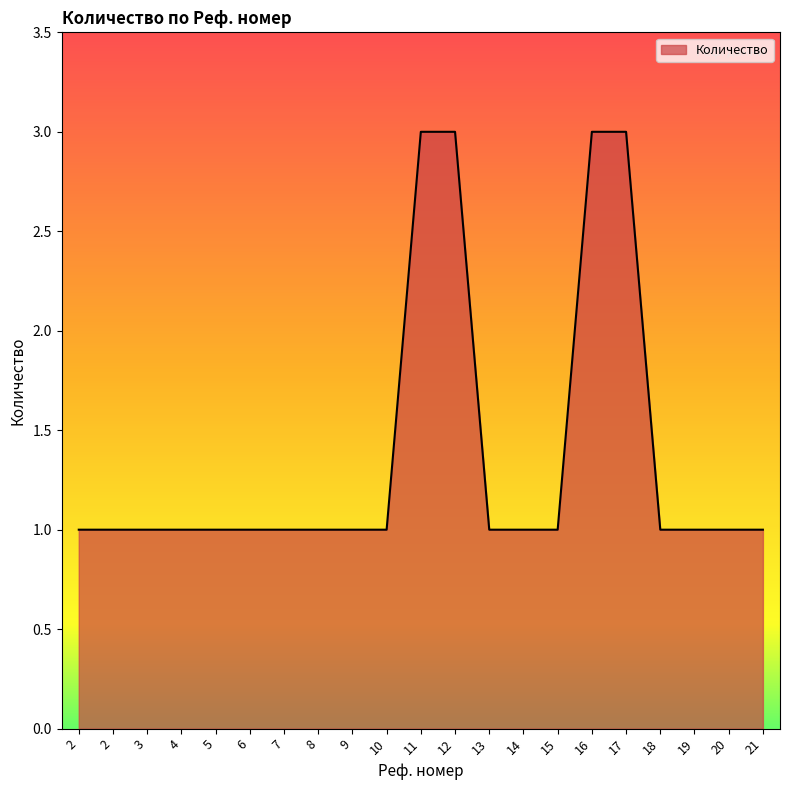

How many lines are shown in the chart?

1